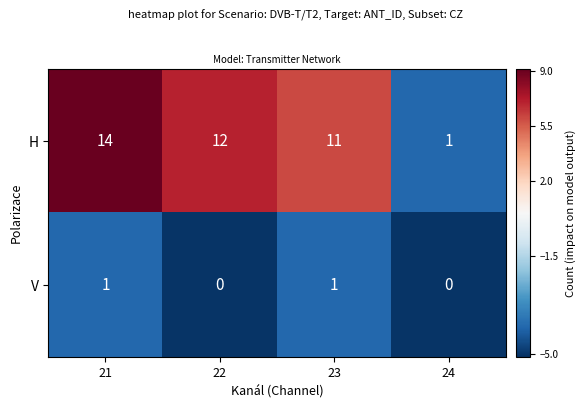

Which series has the largest total across all categories?

H